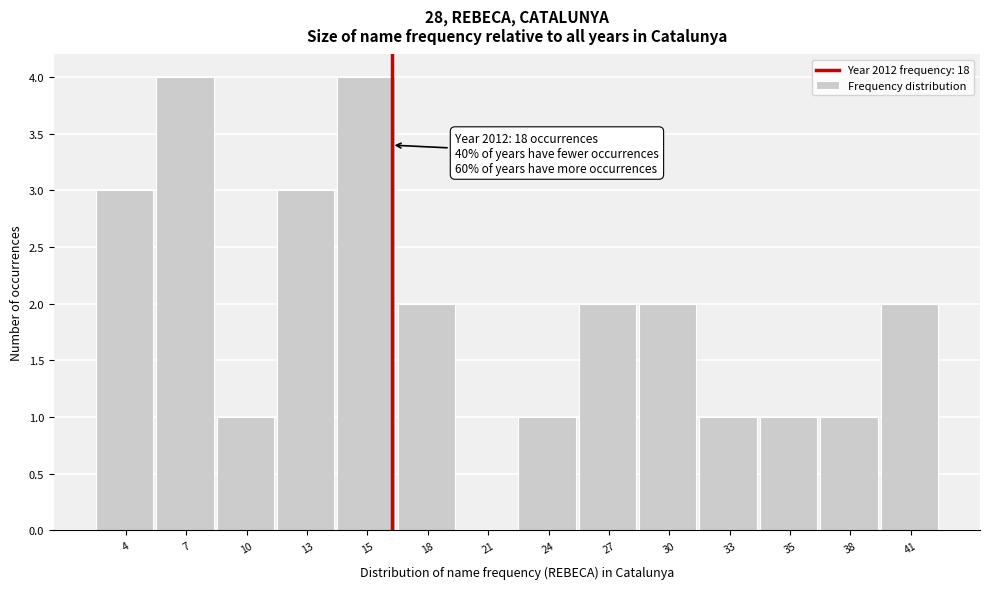

Reading left to right, extract all data points from this chart.

4=3	7=4	10=1	13=3	15=4	18=2	21=0	24=1	27=2	30=2	33=1	35=1	38=1	41=2